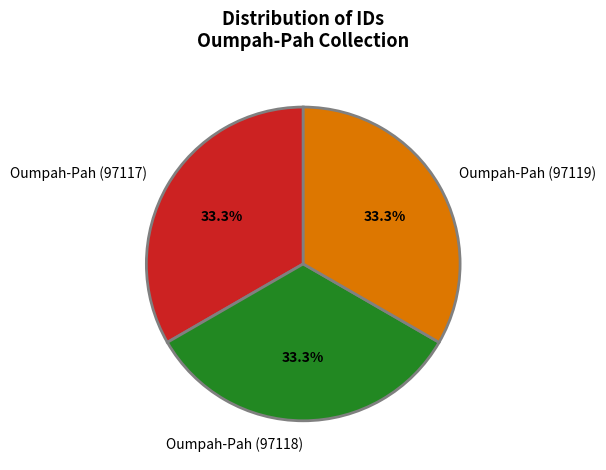

Is Oumpah-Pah (97118) the majority of the pie?

No